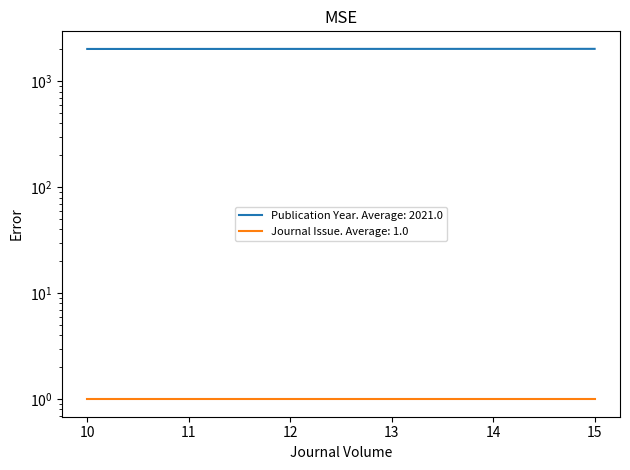

What is the difference between the maximum and minimum values?

5